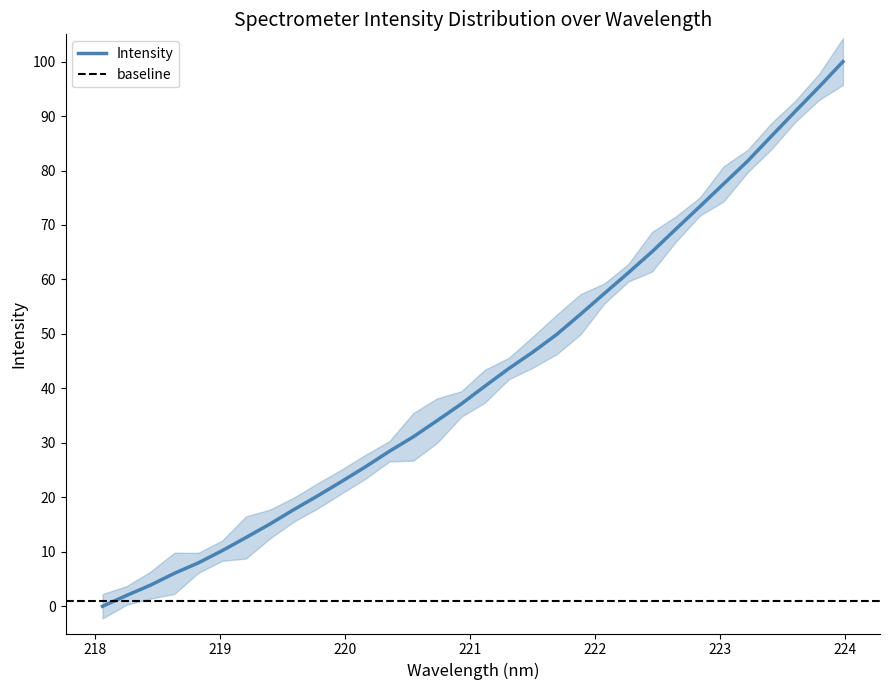

Reading right to left, extract all data points from this chart.

223.9802=100.0	223.7895=95.4	223.5987=90.9	223.408=86.3	223.2172=81.7	223.0264=77.6	222.8355=73.4	222.6447=69.3	222.4538=65.1	222.263=61.2	222.0721=57.4	221.8812=53.6	221.6902=49.9	221.4993=46.6	221.3083=43.6	221.1174=40.4	220.9264=37.1	220.7354=34.1	220.5444=31.1	220.3533=28.5	220.1623=25.6	219.9712=22.9	219.7801=20.3	219.589=17.7	219.3979=15.1	219.2067=12.6	219.0156=10.2	218.8244=8.0	218.6332=6.0	218.442=3.9	218.2508=2.0	218.0596=0.0